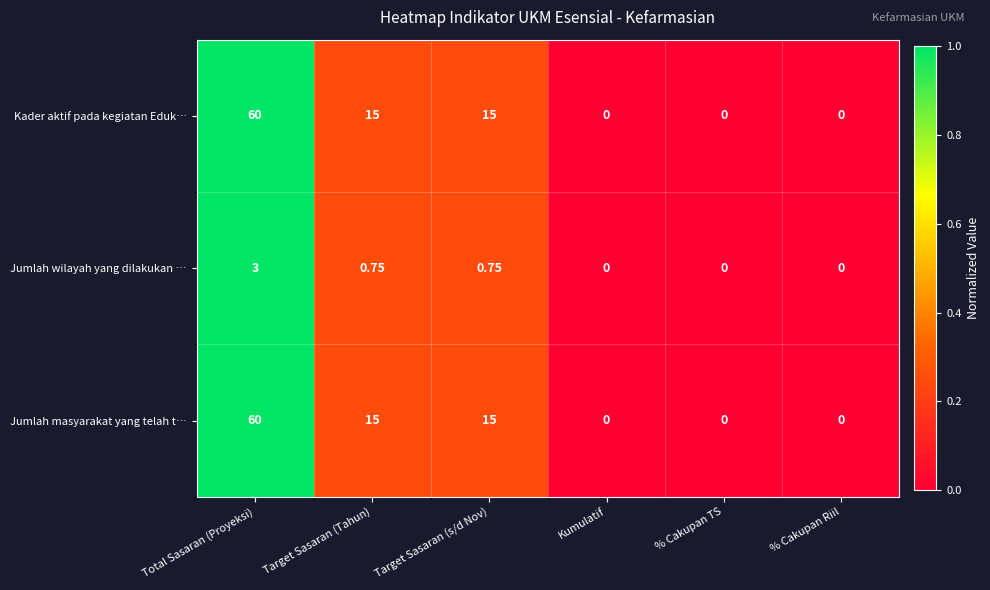

What is the maximum value shown in the chart?

60.0